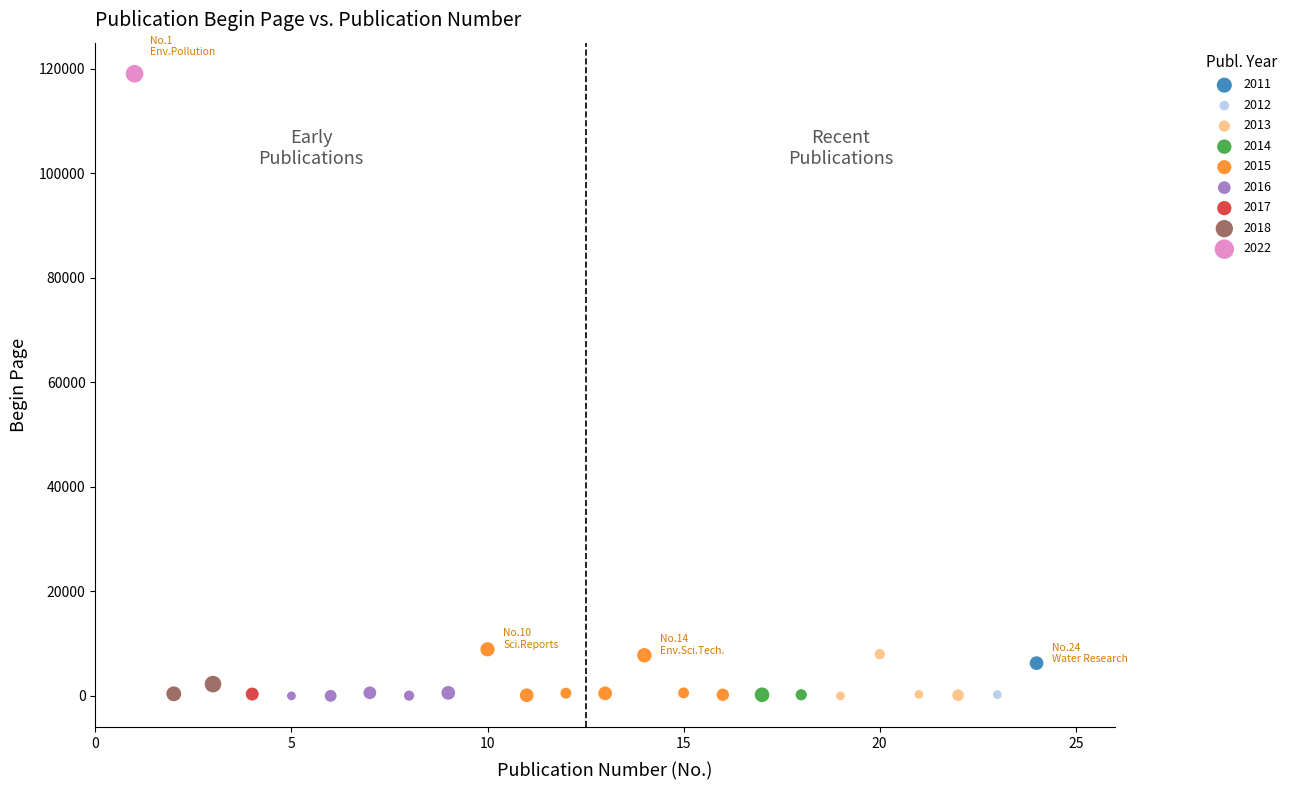

Which series reaches the maximum Y coordinate?

2022